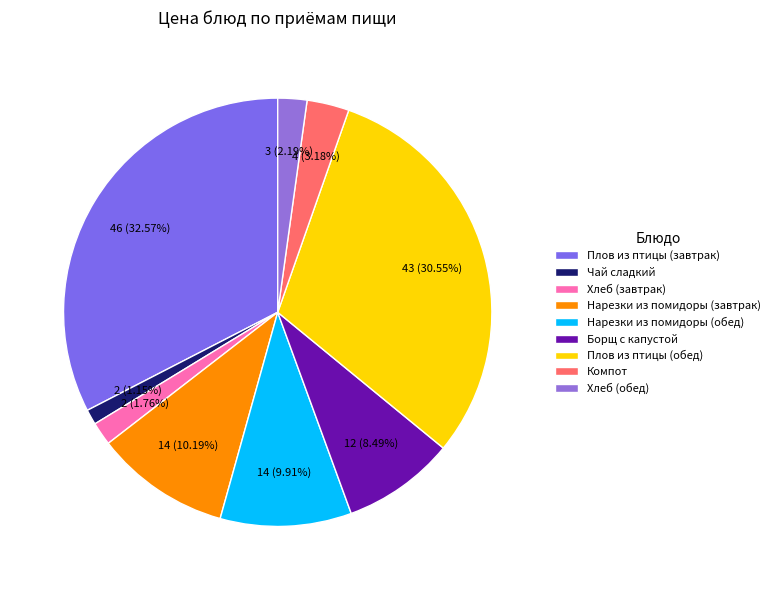

What percentage do Нарезки из помидоры (завтрак) and Нарезки из помидоры (обед) together represent?

20.1%